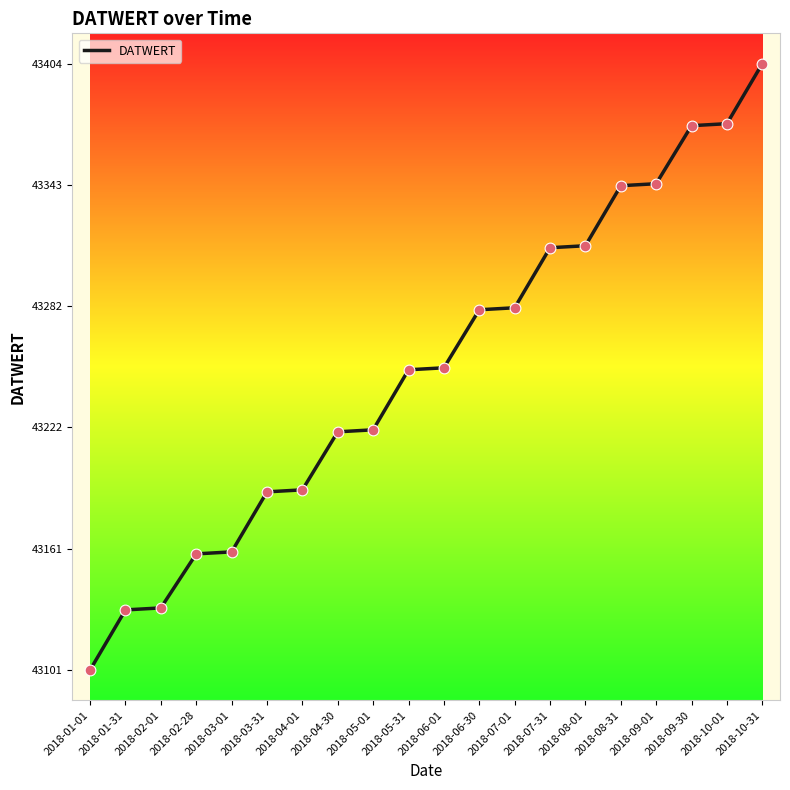

What is the ratio of the value at 2018-10-31 to the value at 2018-07-31?

1.0